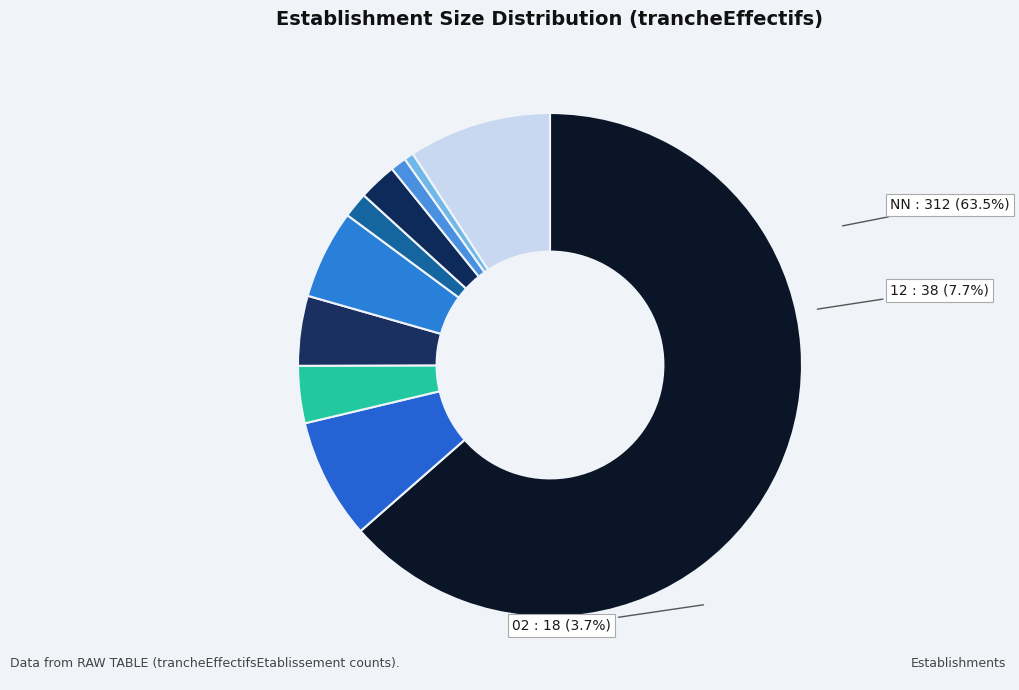

What is the change in value from 00 to 51?

-42